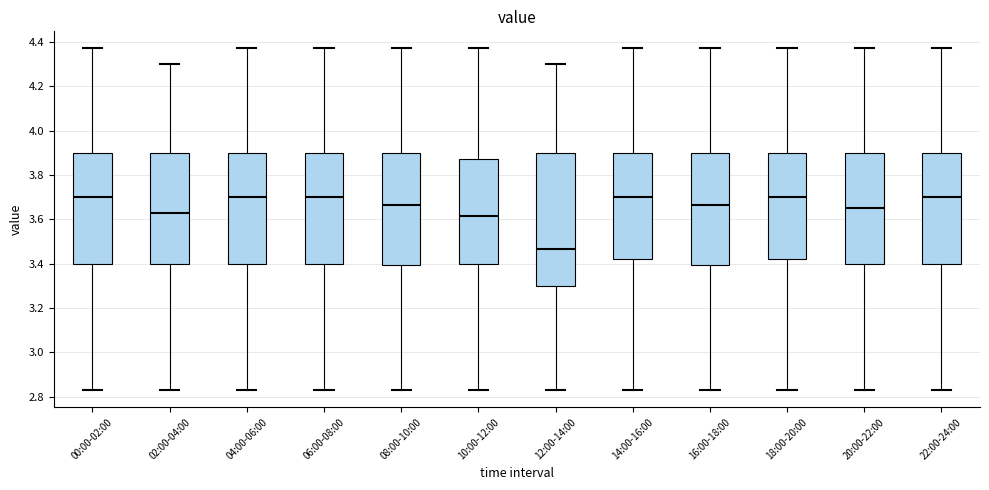

Which box has the lowest median line?

12:00-14:00